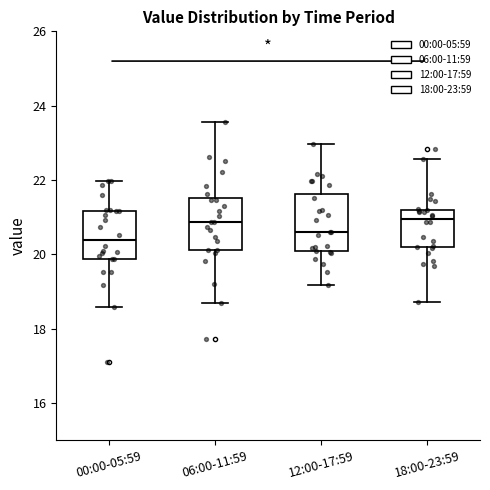

Which box's median line is the lowest?

00:00-05:59